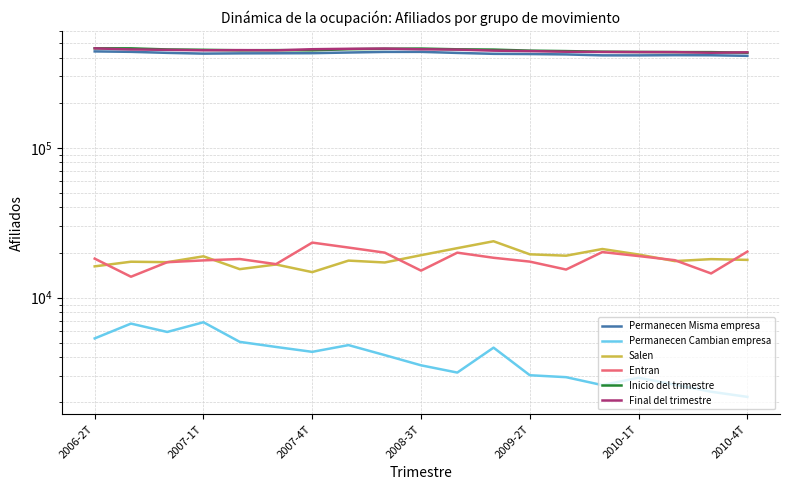

True or false: Final del trimestre and Salen cross at least once.

False